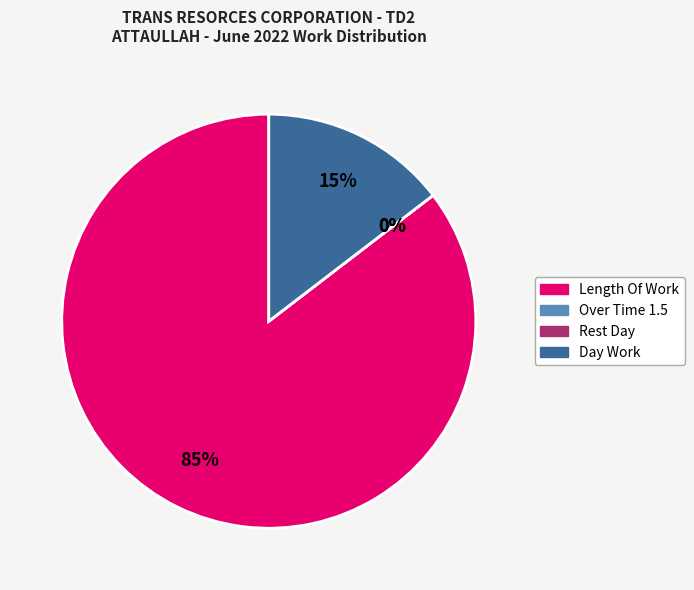

To the nearest percent, what is the difference between the largest and smallest slice percentages?

85%